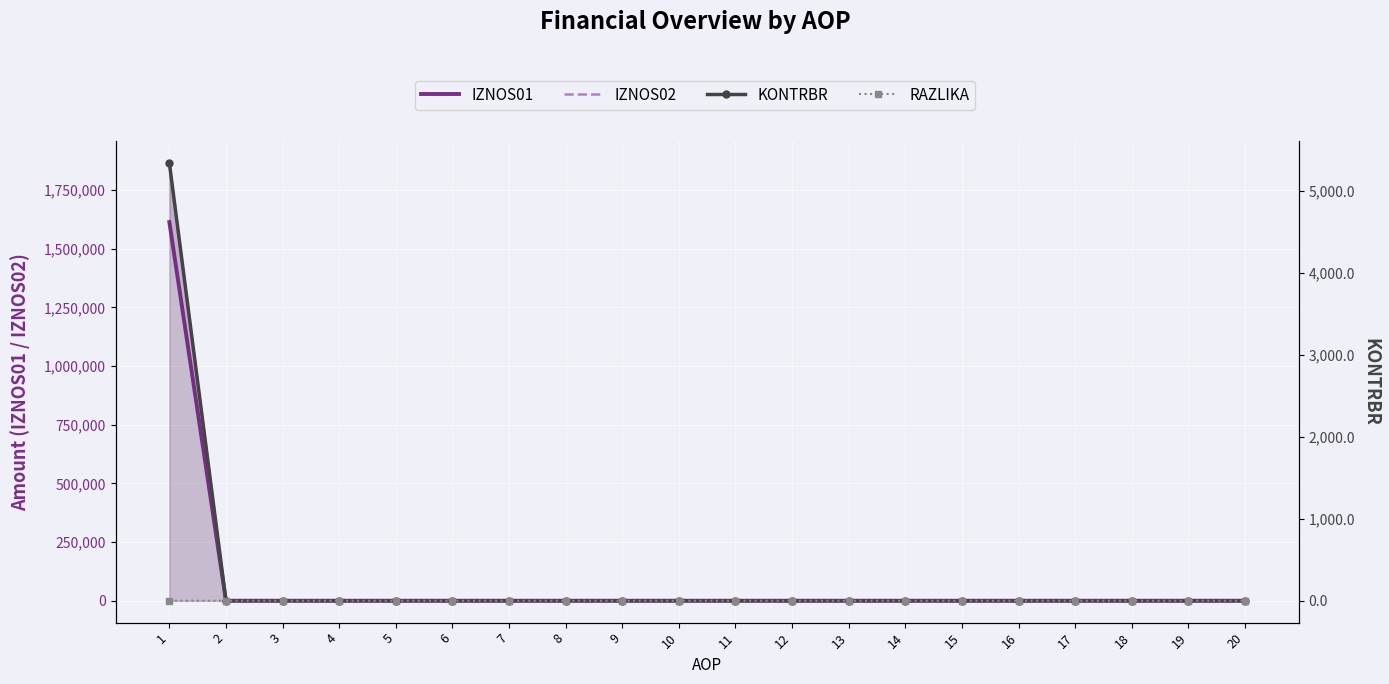

What are all the series names shown in the legend?

IZNOS01, IZNOS02, KONTRBR, RAZLIKA